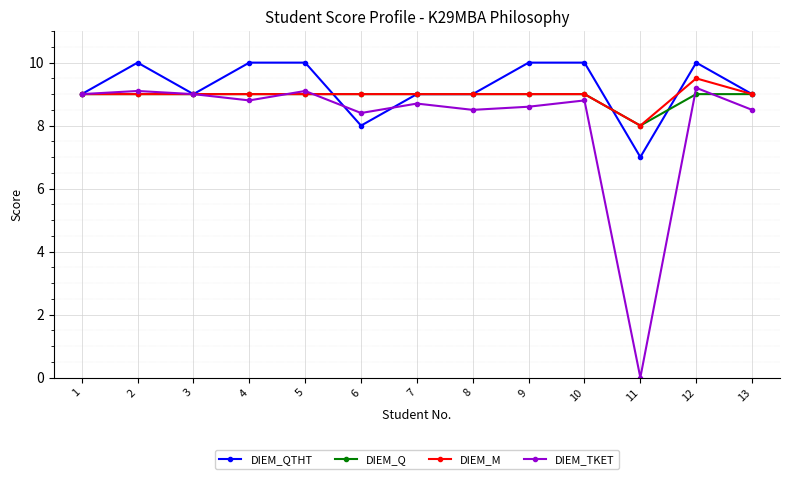

Does the chart have visible grid lines?

Yes